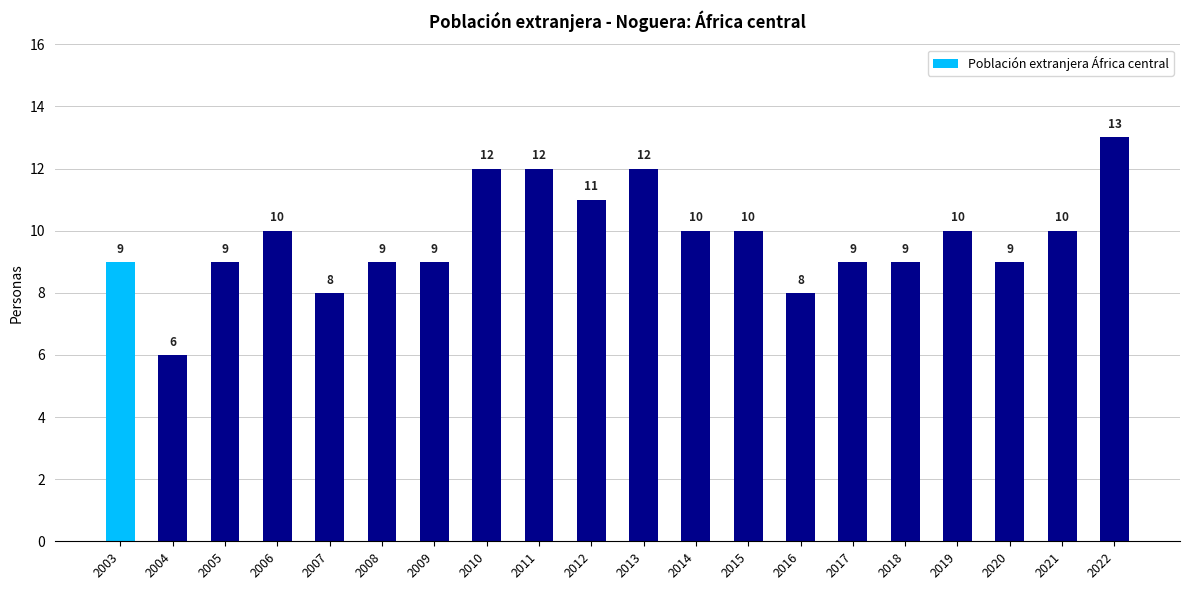

What is the smallest value displayed?

6